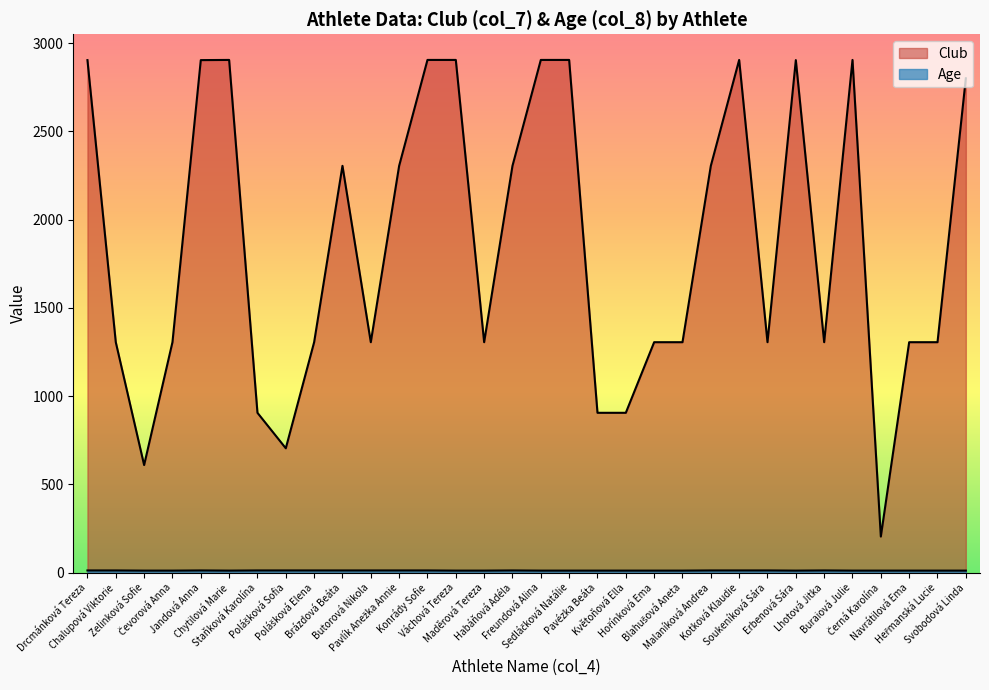

What is the difference between the Club values at Černá Karolína and Polášková Elena?

1101